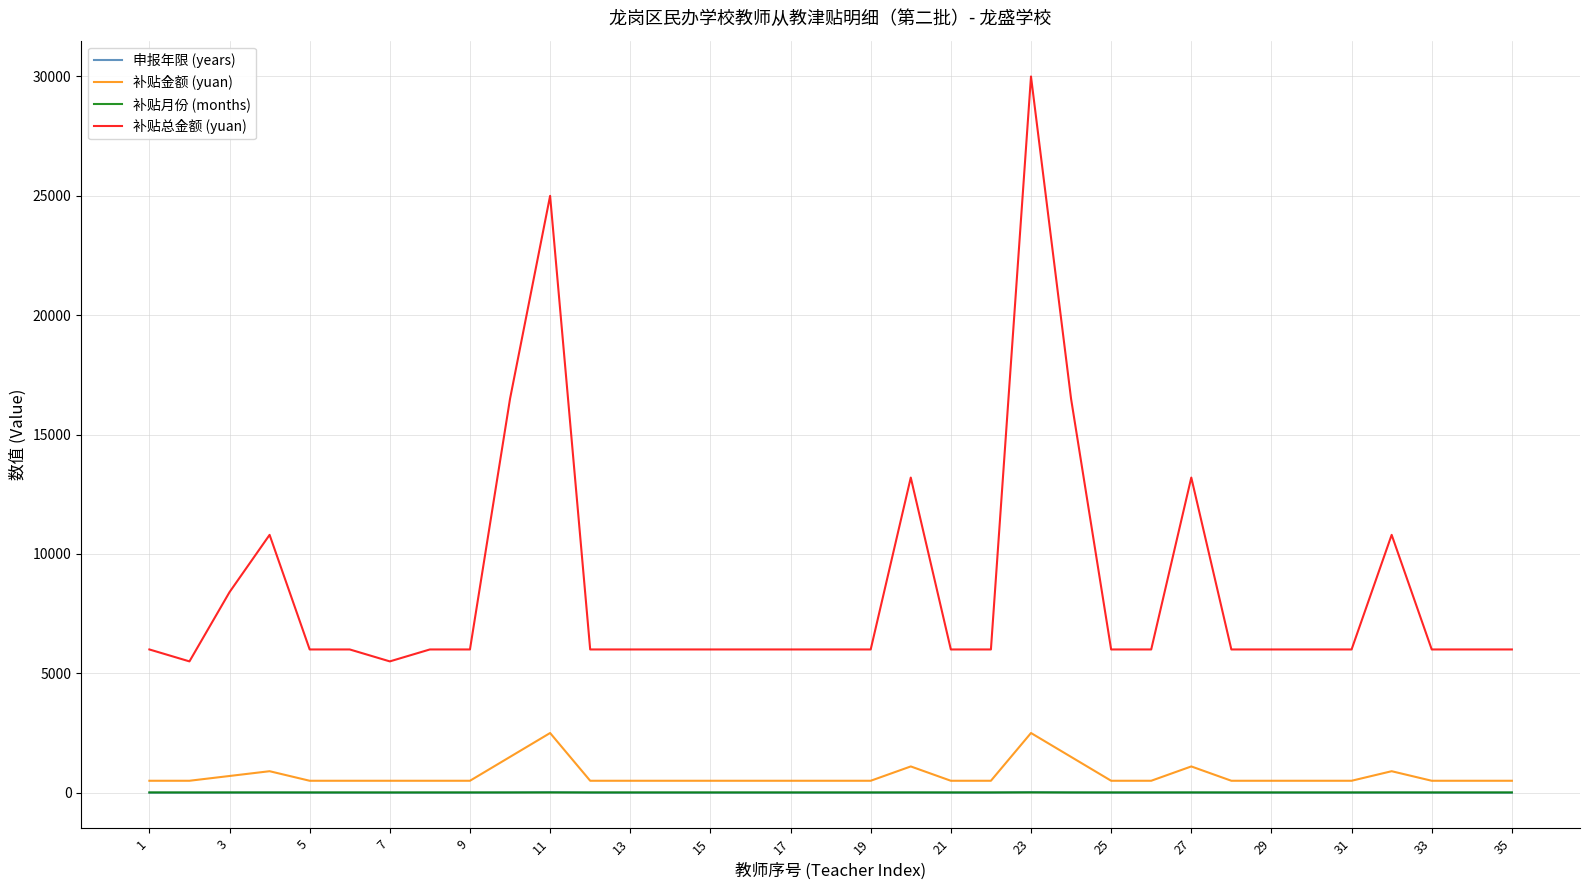

Which series has the widest spread of values?

补贴总金额 (yuan)